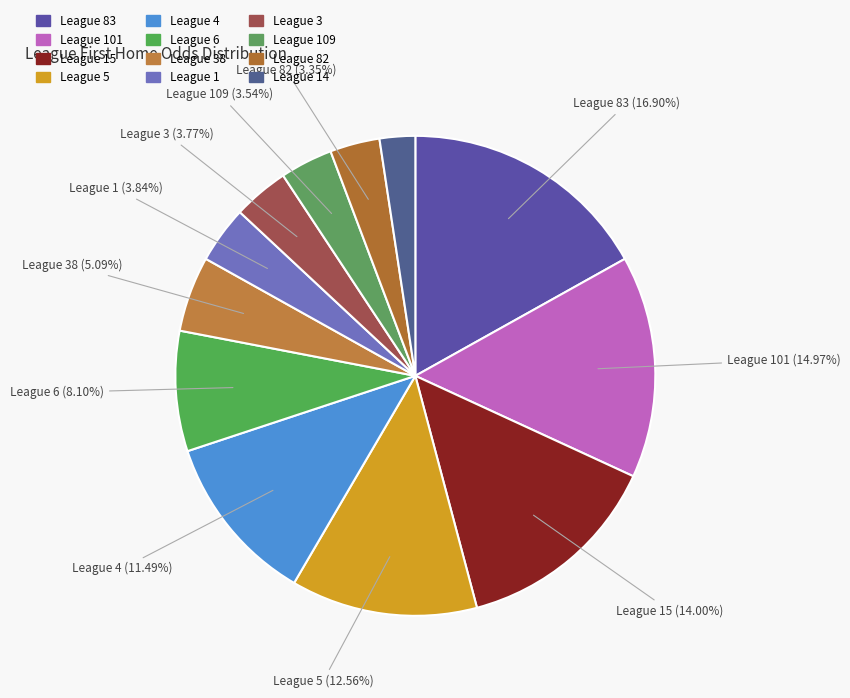

Is there a majority slice in this chart?

No